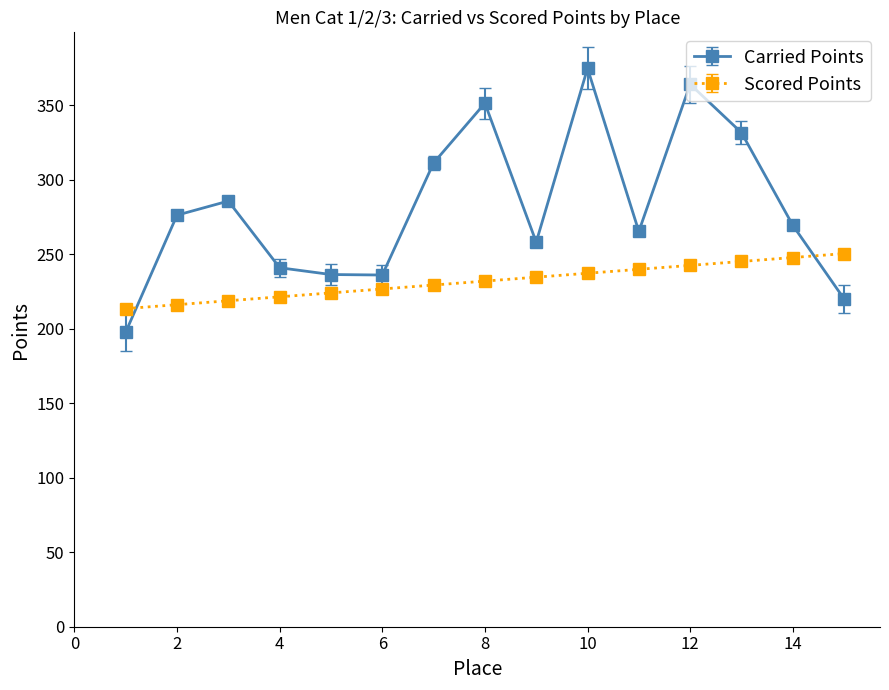

Which series ends up on top after the final intersection of Scored Points and Carried Points?

Scored Points